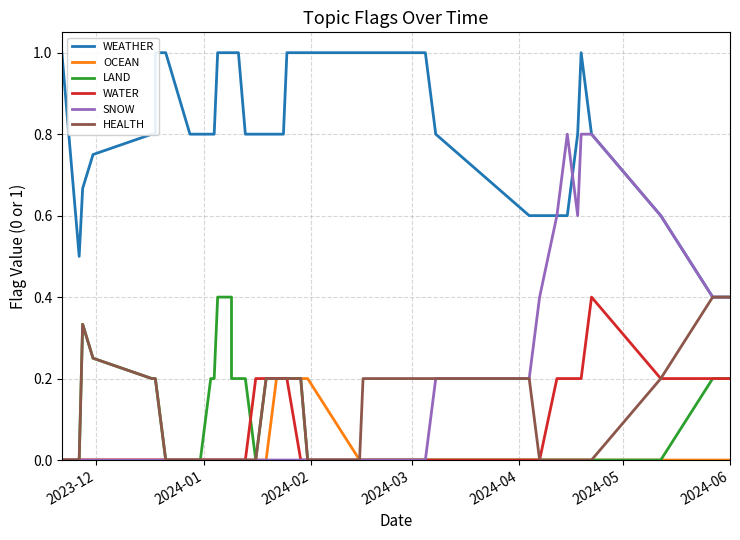

How many data points in OCEAN are above 0?

5